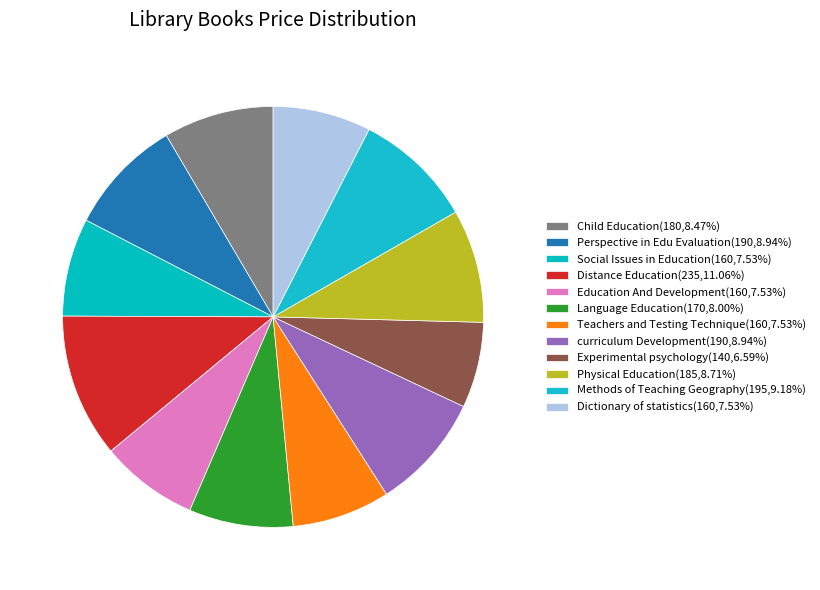

To the nearest percent, what is the combined percentage of Experimental psychology and Social Issues in Education?

14%